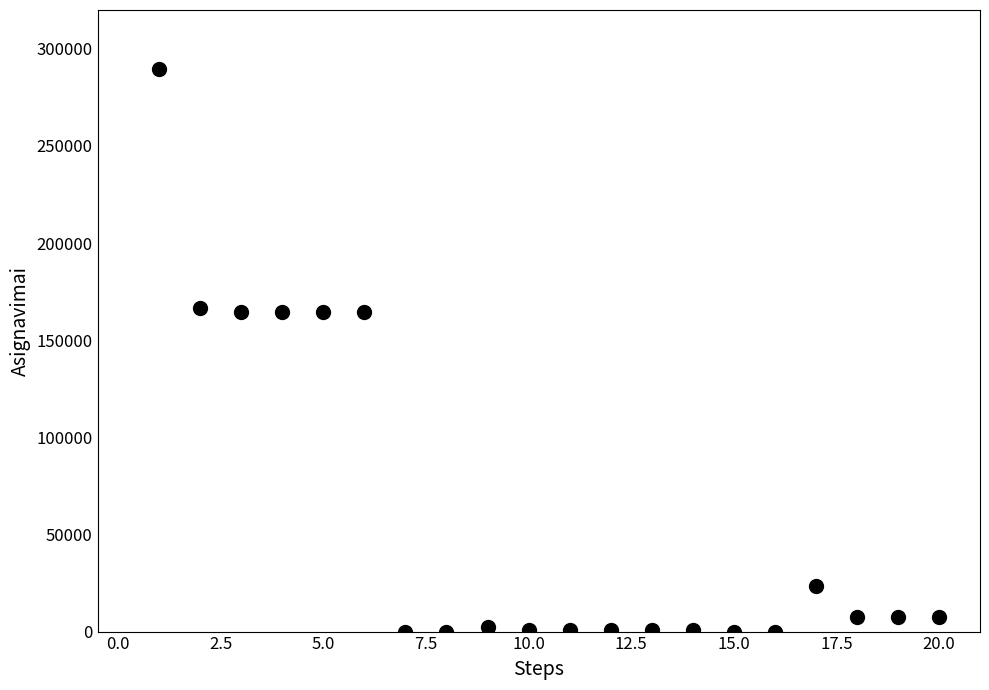

What is the range of X values (max minus min)?

19